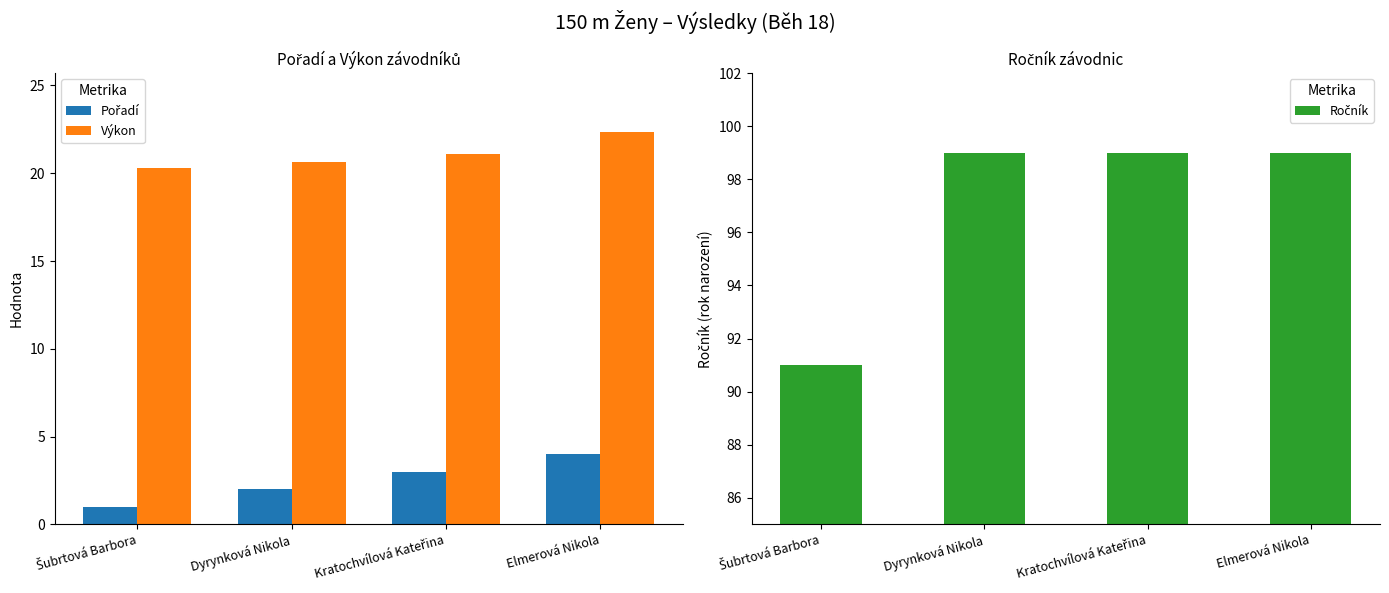

What is the spread (max minus min) of values at Elmerová Nikola?

95.0